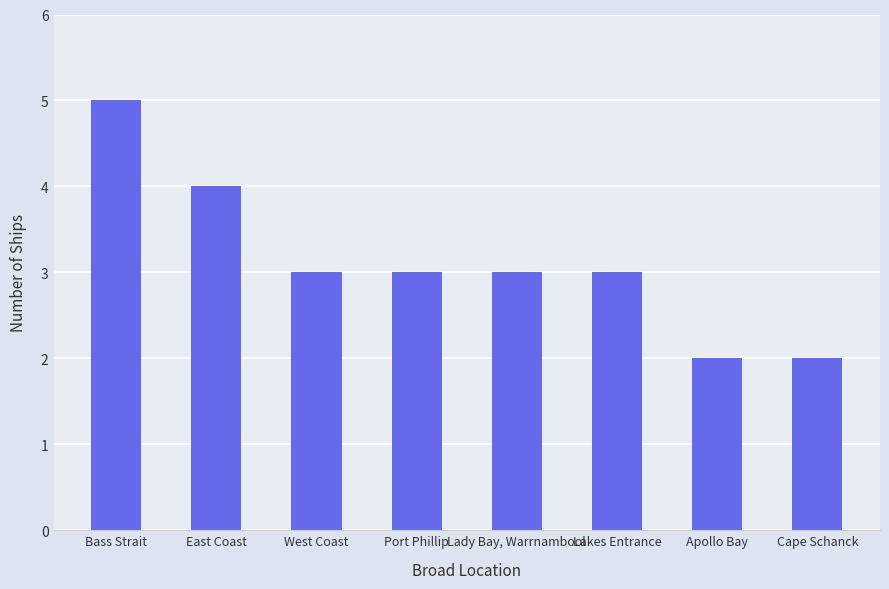

At which label does the data first exceed 3?

Bass Strait